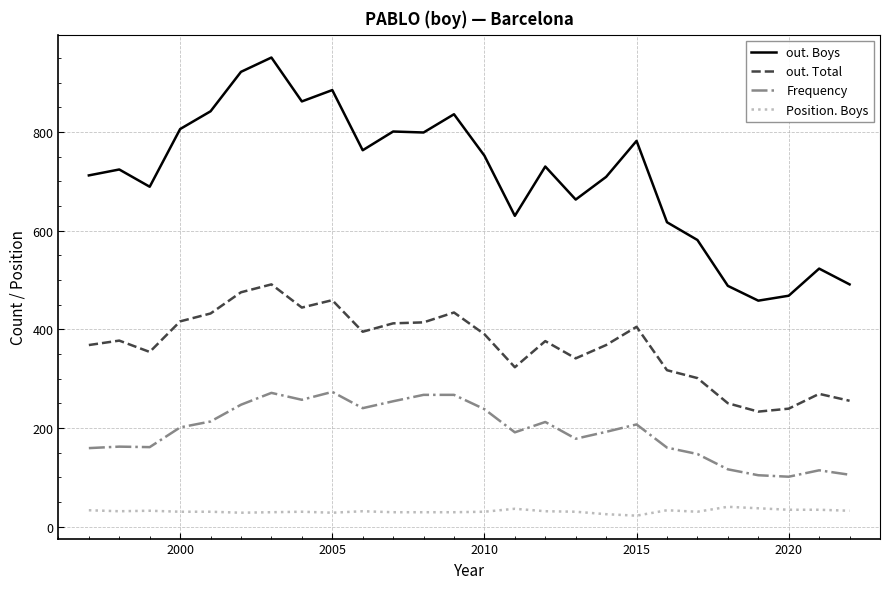

Does the chart have visible grid lines?

Yes